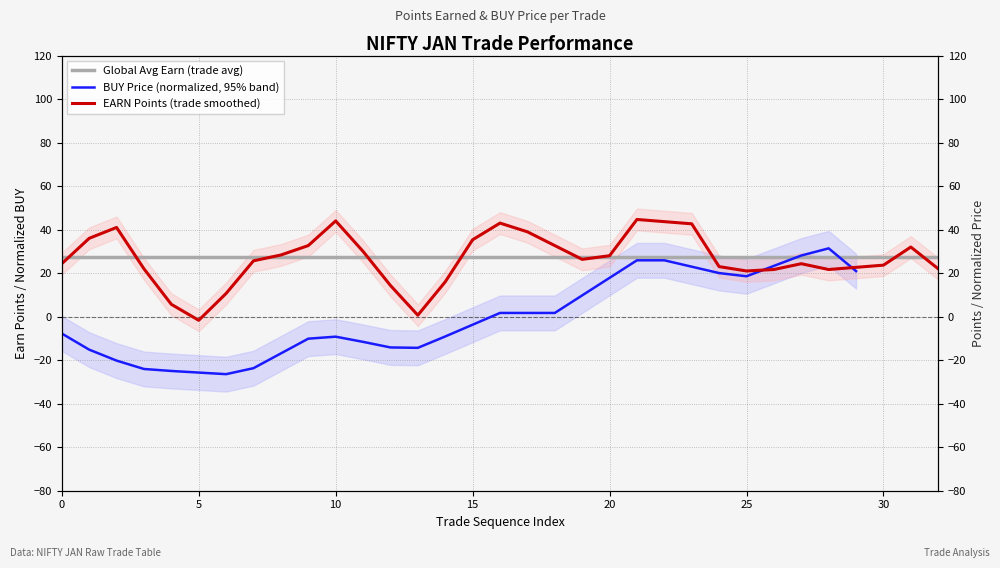

Is it true that the value at 28 is 8.5?

False